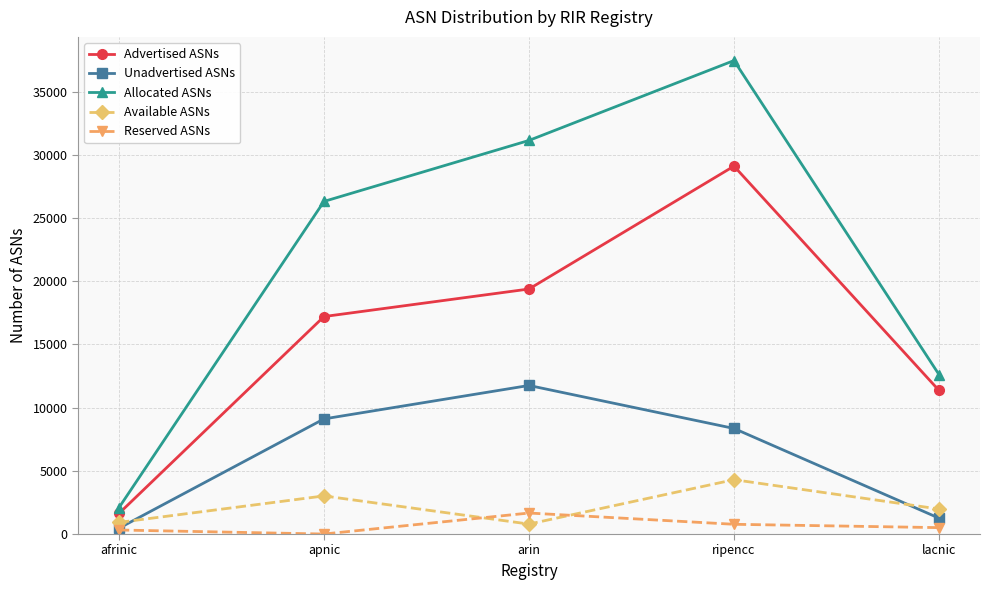

True or false: Allocated ASNs has a value of 31147 at arin.

True